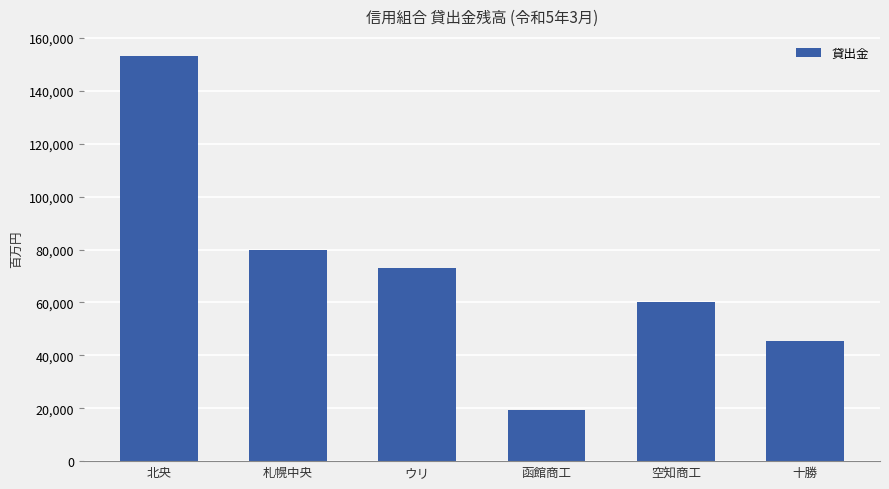

Rank the categories by value from lowest to highest.

函館商工, 十勝, 空知商工, ウリ, 札幌中央, 北央